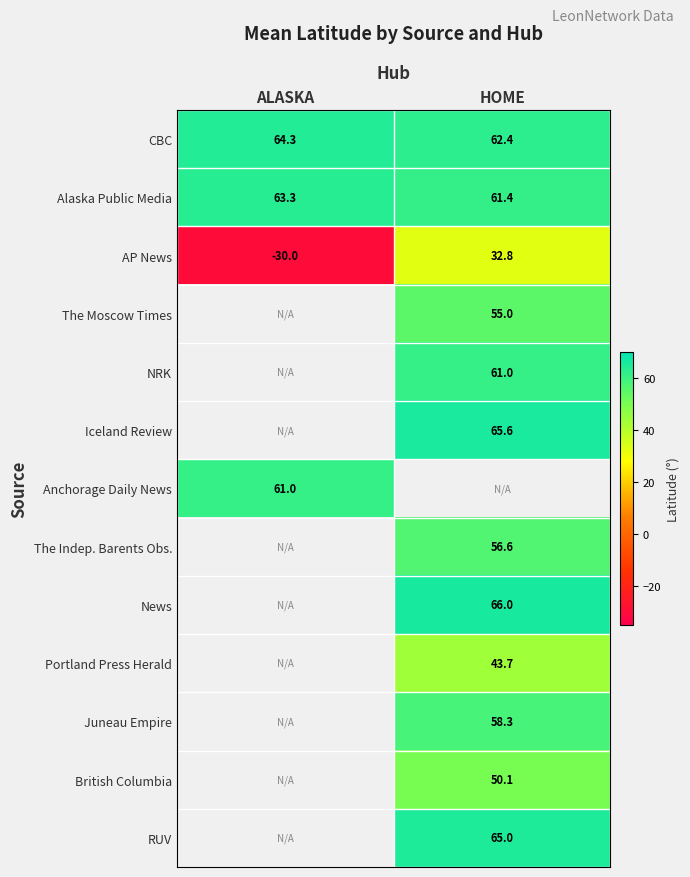

Where is Alaska Public Media nearest to the value 62?

HOME